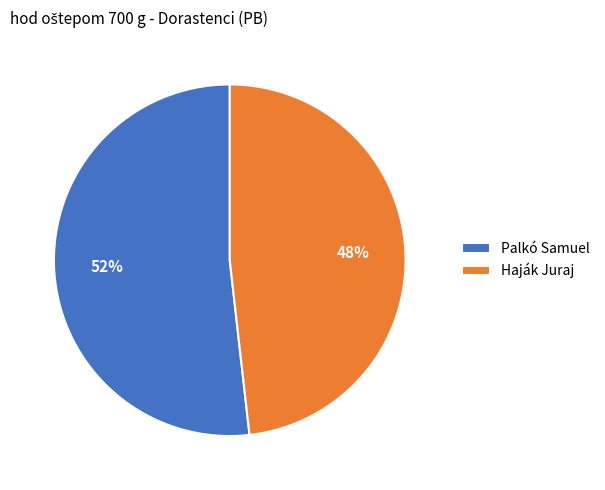

Between Haják Juraj and Palkó Samuel, which is larger?

Palkó Samuel